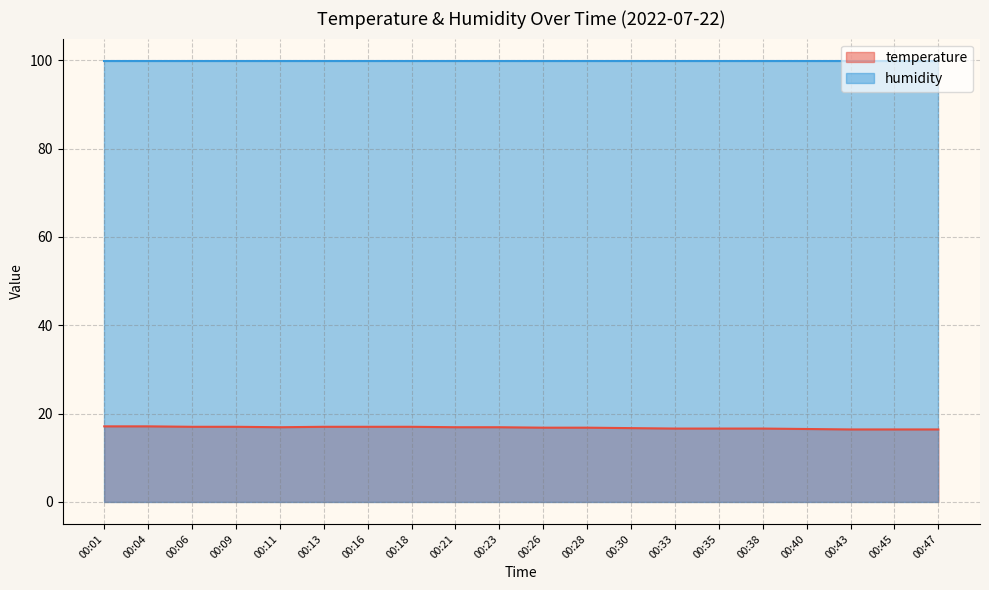

True or false: there are more than 0 points higher than both neighbors.

False